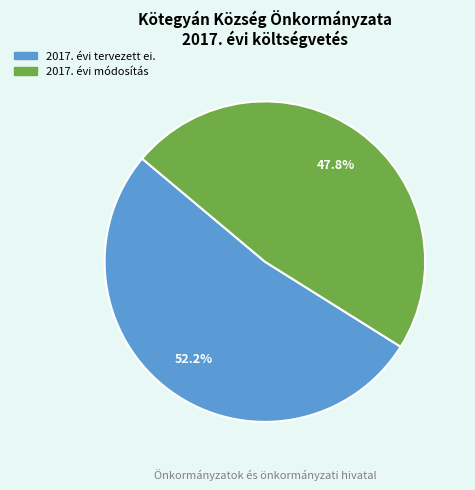

The 2017. évi módosítás slice represents 48% of the pie. True or false?

True